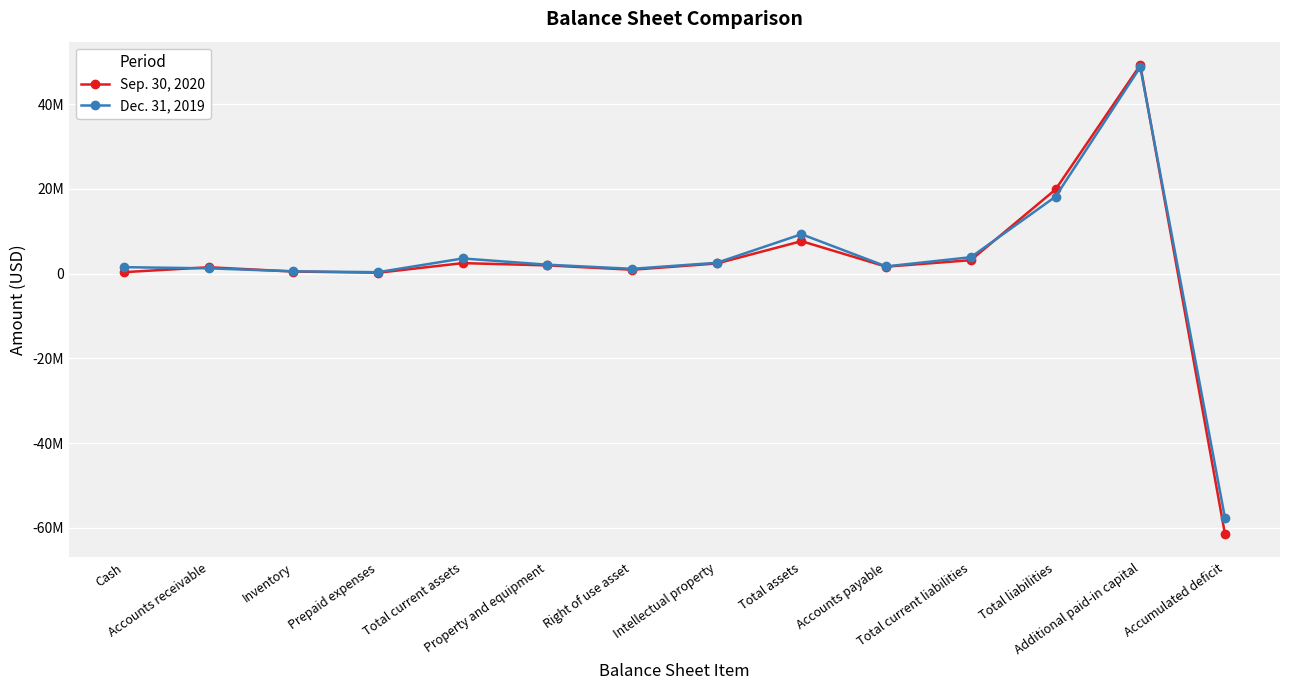

How many distinct data groups are displayed?

2